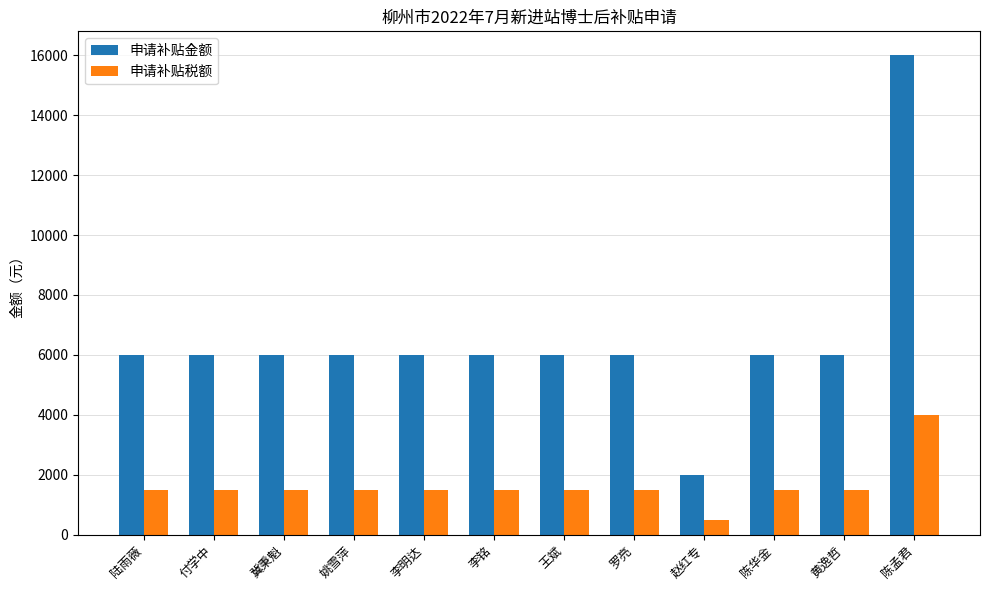

At which label does 申请补贴税额 reach its minimum?

赵红专